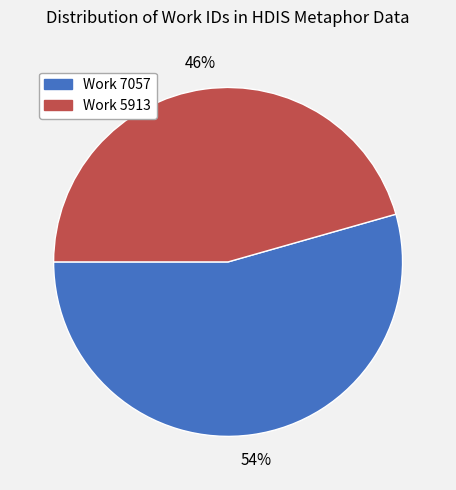

To the nearest percent, what is the average slice percentage?

50%